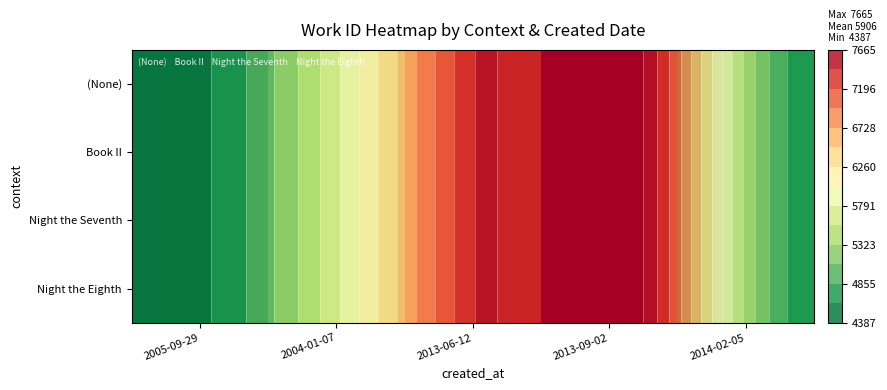

What is the highest value of the Night the Seventh series?

7665